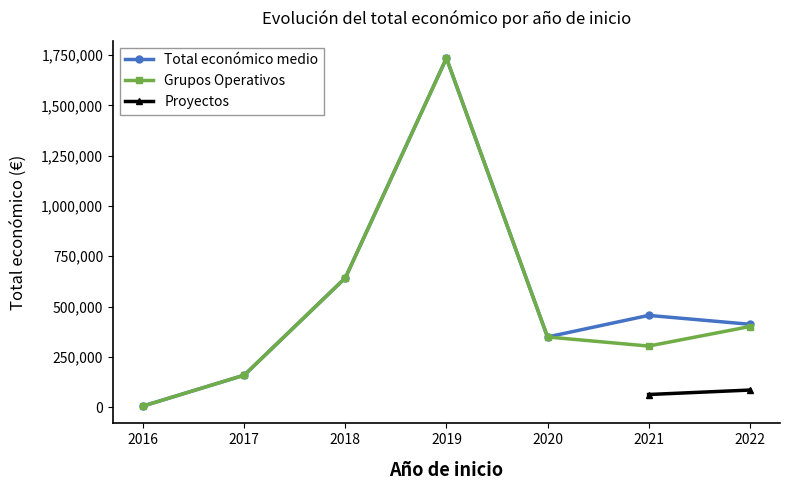

What is the difference between the second highest and minimum values in the Grupos Operativos series?

636830.7